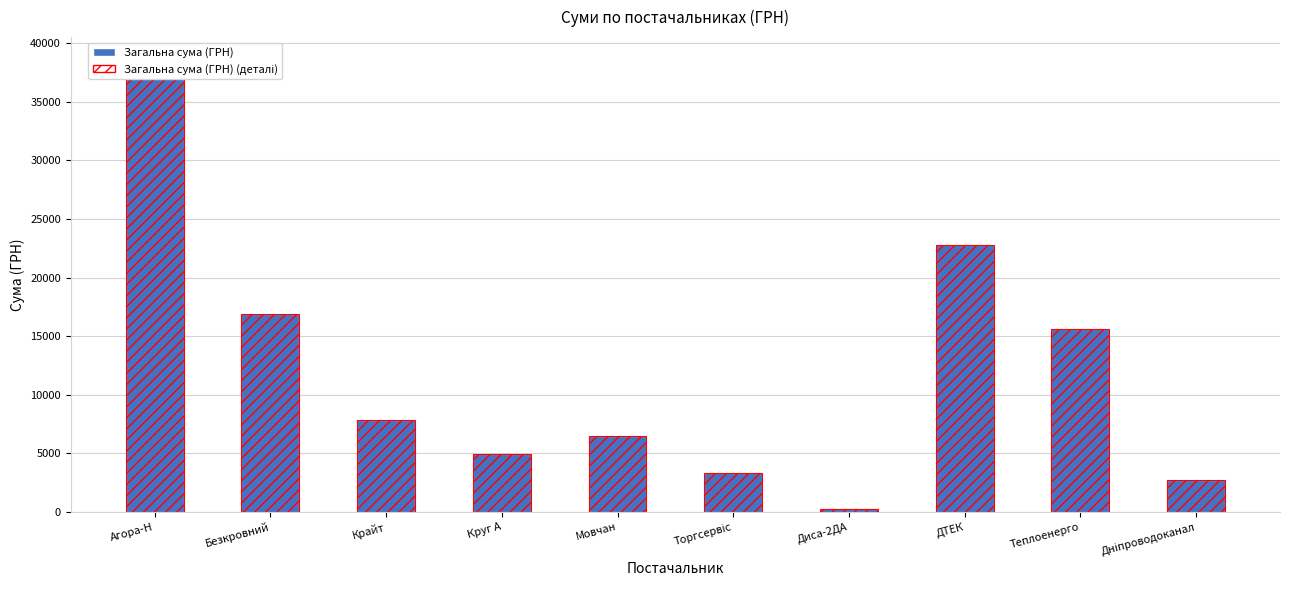

What is the sum of the Загальна сума (ГРН) (деталі) values at Агора-Н and Крайт?

46406.2